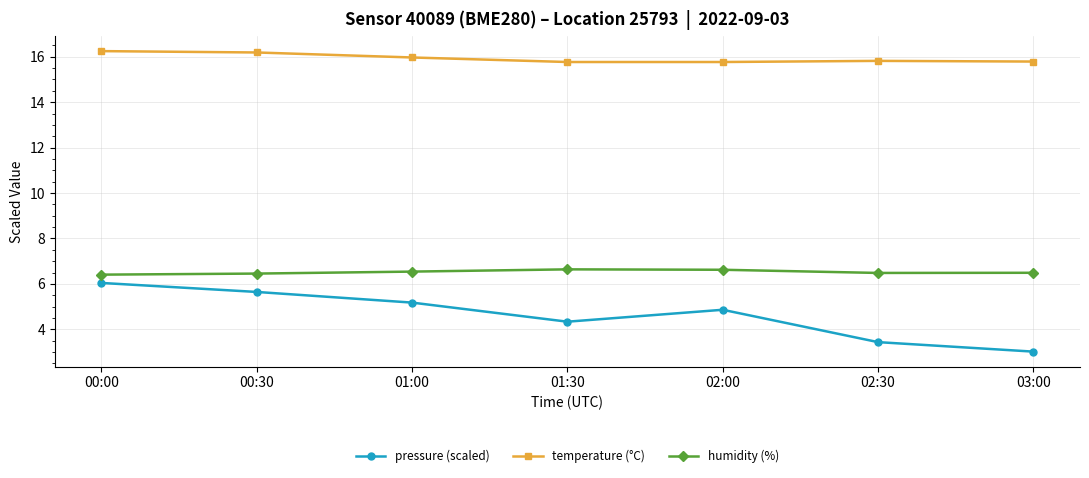

What is the value of the pressure (scaled) point at the 1st from the left?

6.0